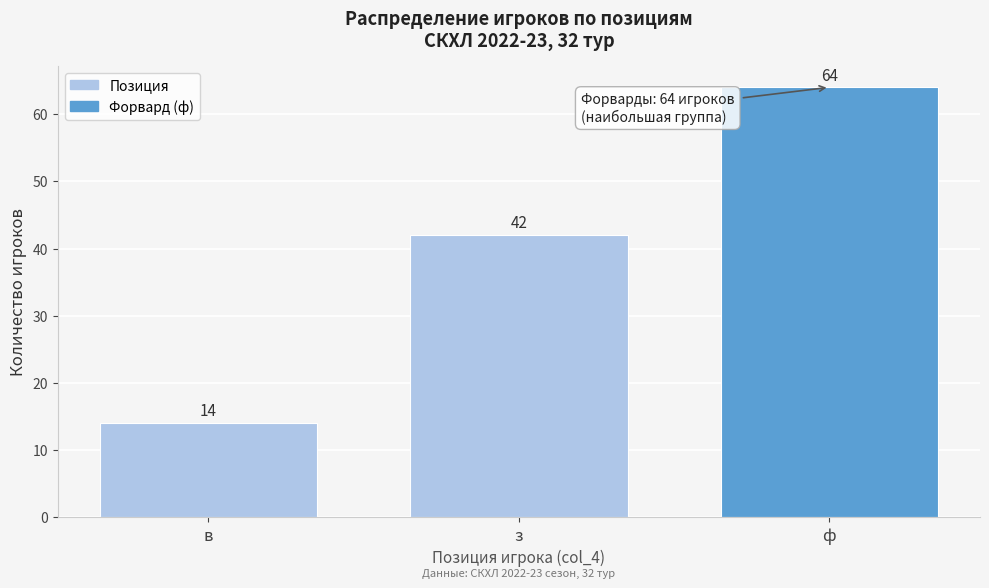

Reading left to right, extract all data points from this chart.

в=14	з=42	ф=64